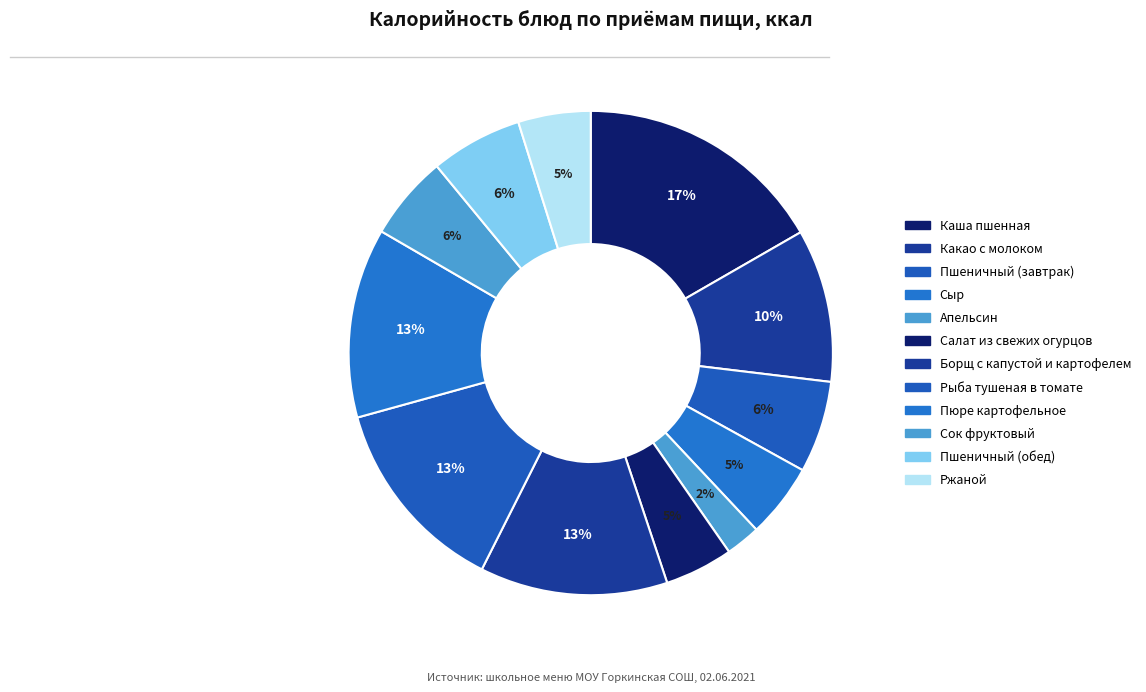

What is the smallest slice in the pie chart?

Апельсин